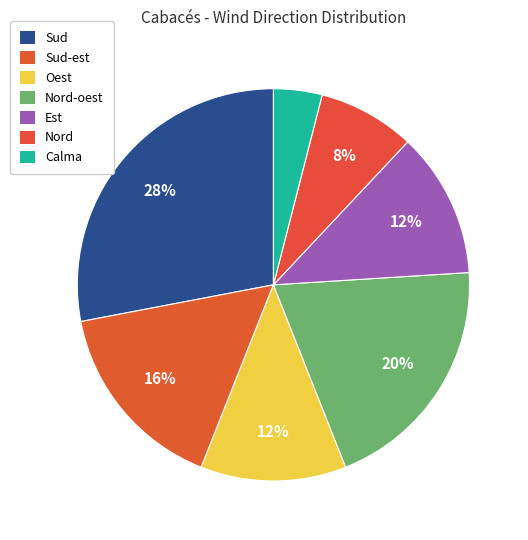

How many slices are in this pie chart?

7